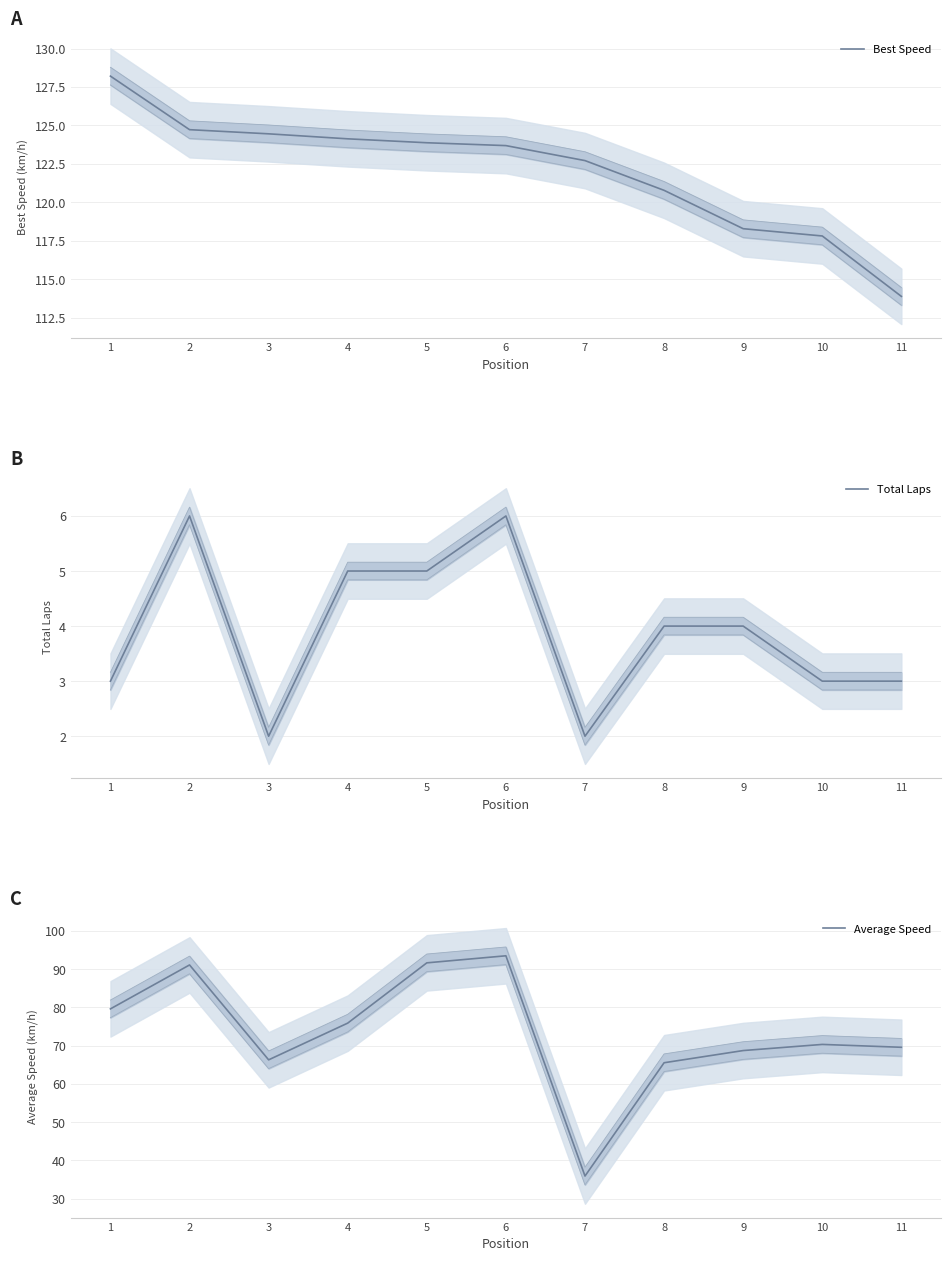

List the series in order of their peak value, highest first.

Best Speed, Average Speed, Total Laps